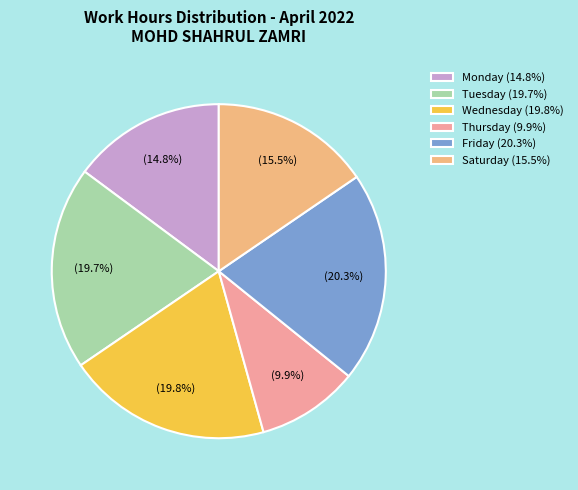

Is there any slice that represents more than half of the pie?

No